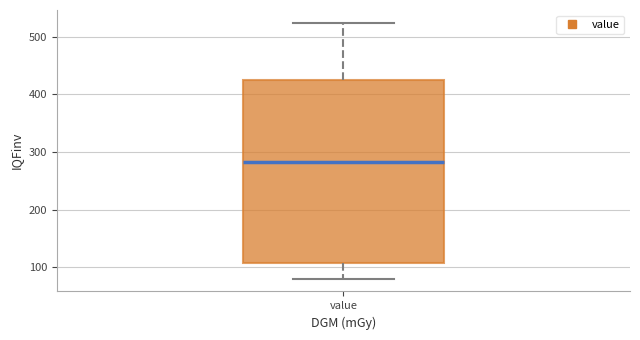

Read this box plot against the y-axis: the position of the median line, the range covered by the box, and the ends of both whiskers. The values are not printed on the chart, so give them approximately, as read against the axis.

median 280, box 110 to 430, whiskers 80 to 520